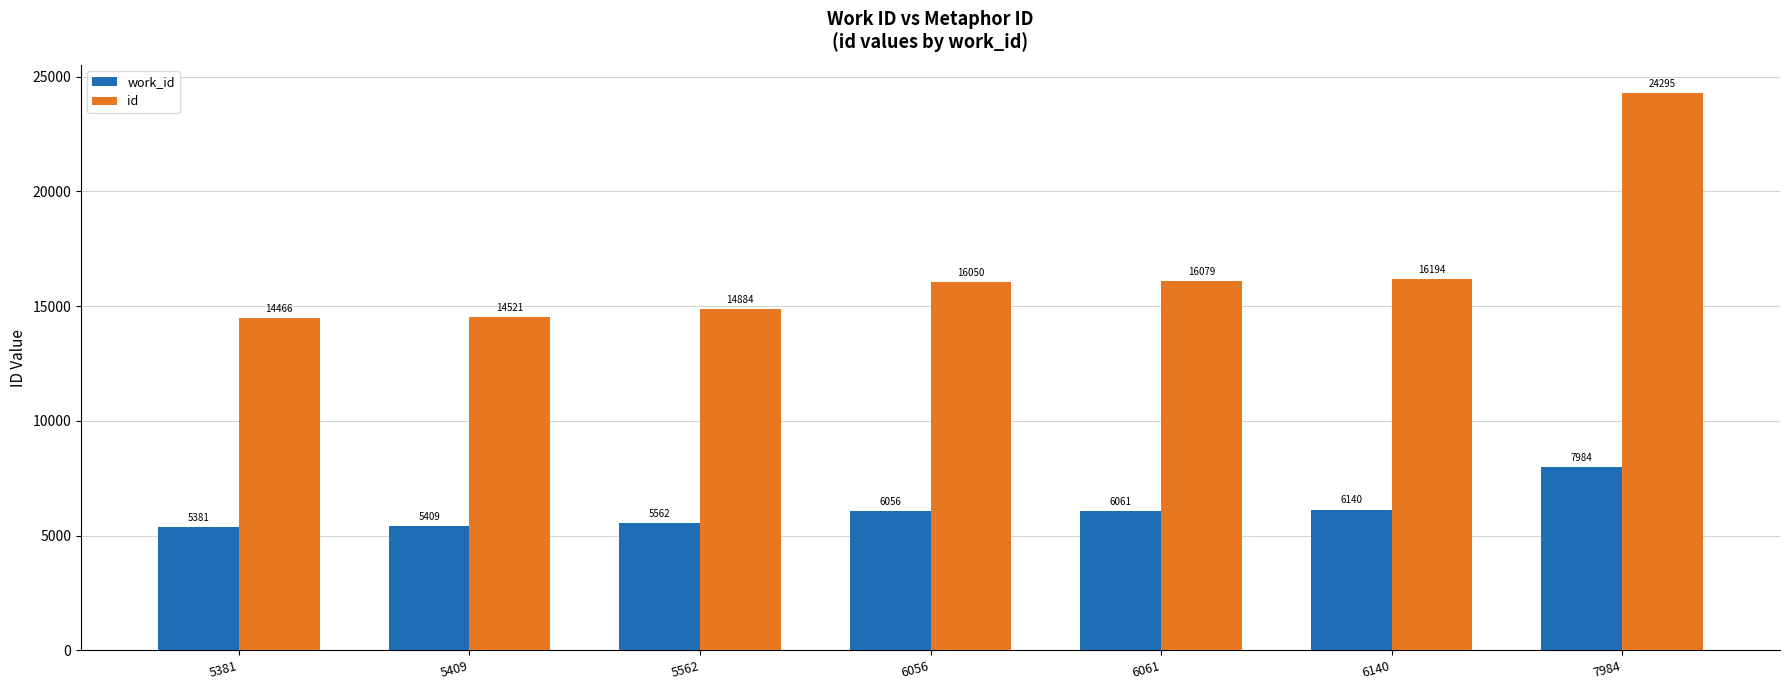

How many categories are shown in the chart?

7